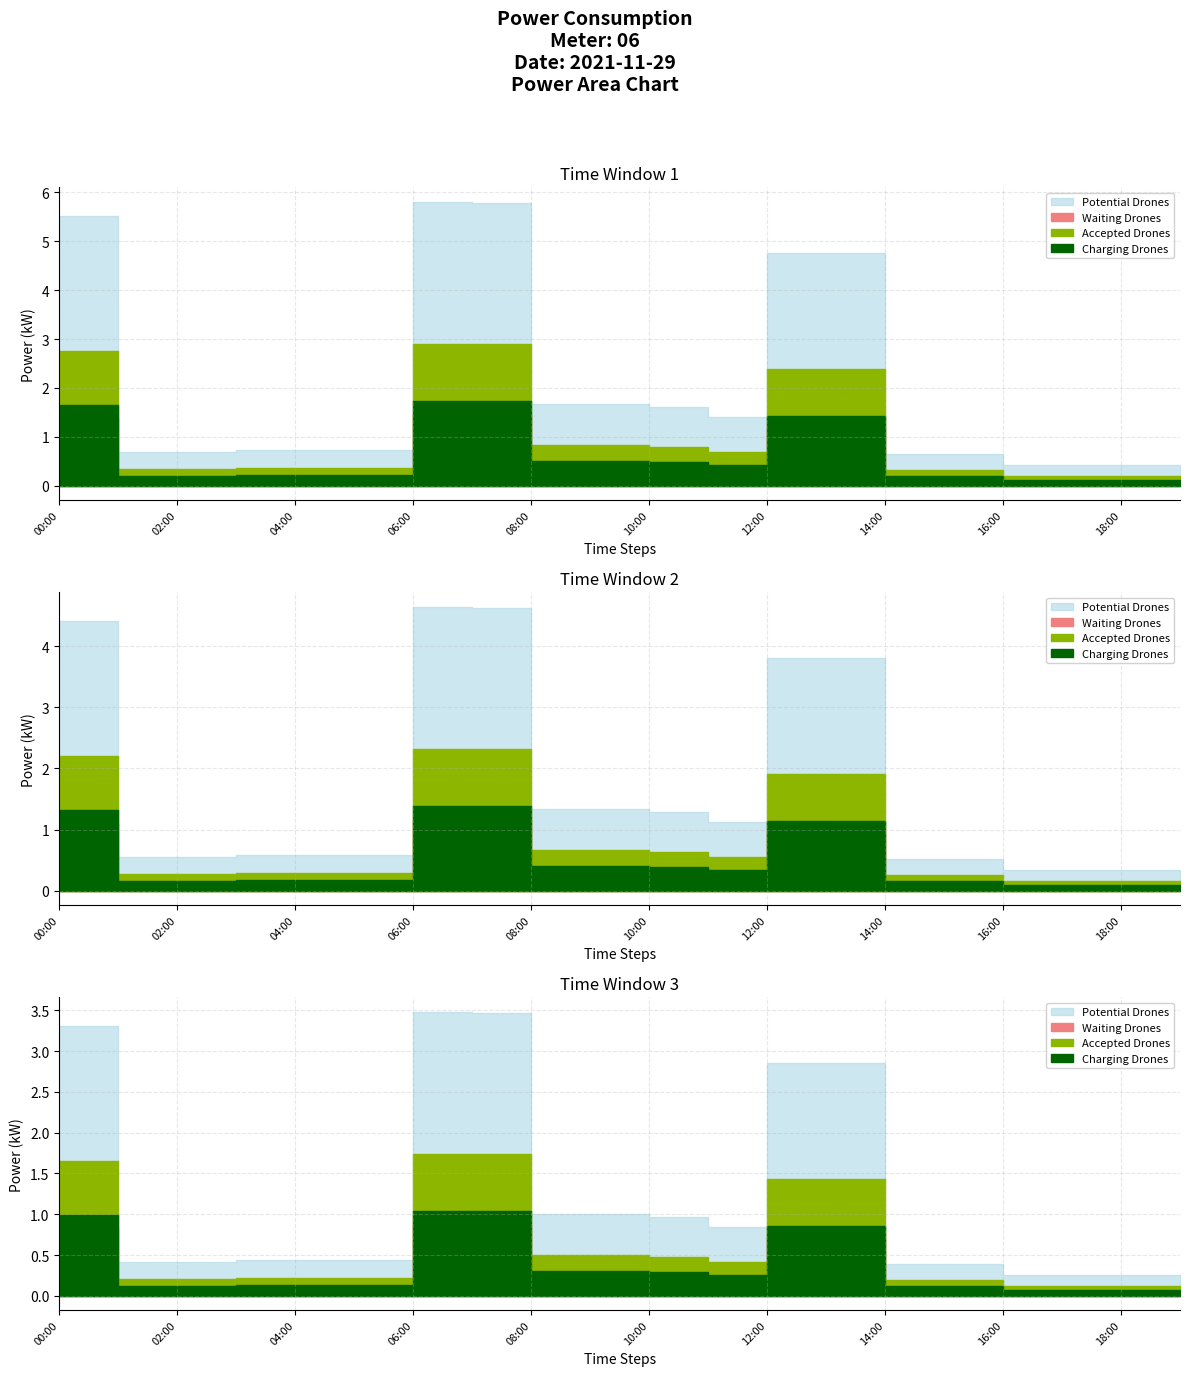

What is the difference between the maximum and minimum values in the Accepted Drones series?

2.7